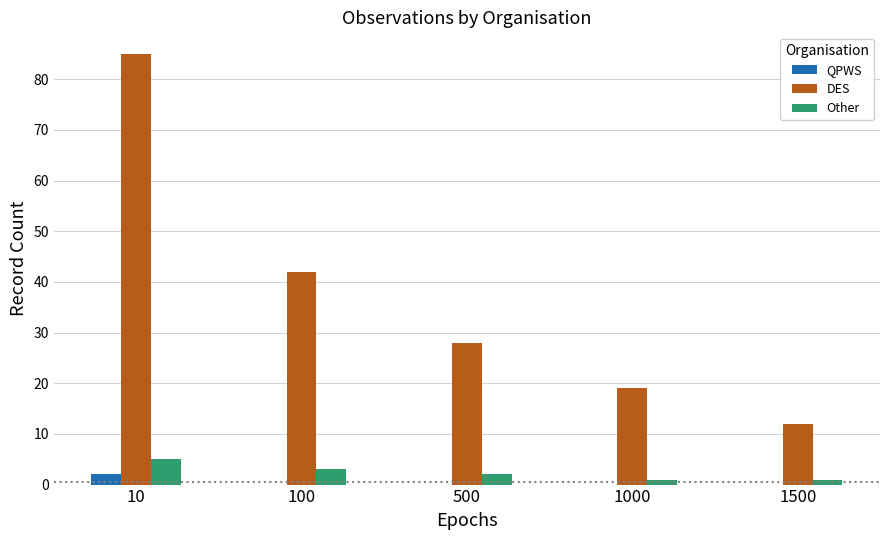

How many groups of bars are there?

5